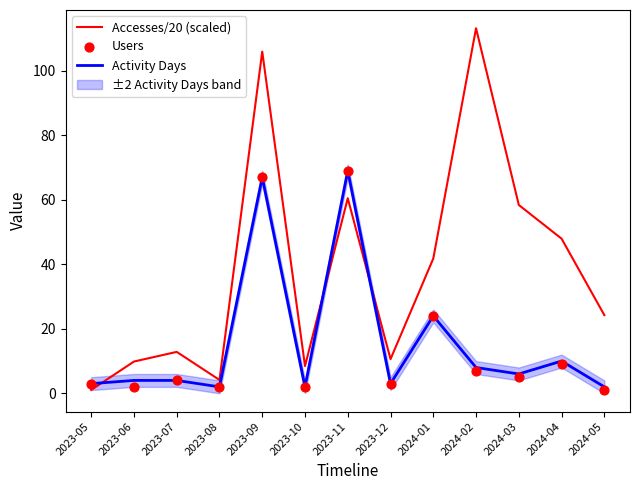

What are all the series names shown in the legend?

Accesses/20 (scaled), Activity Days, Users